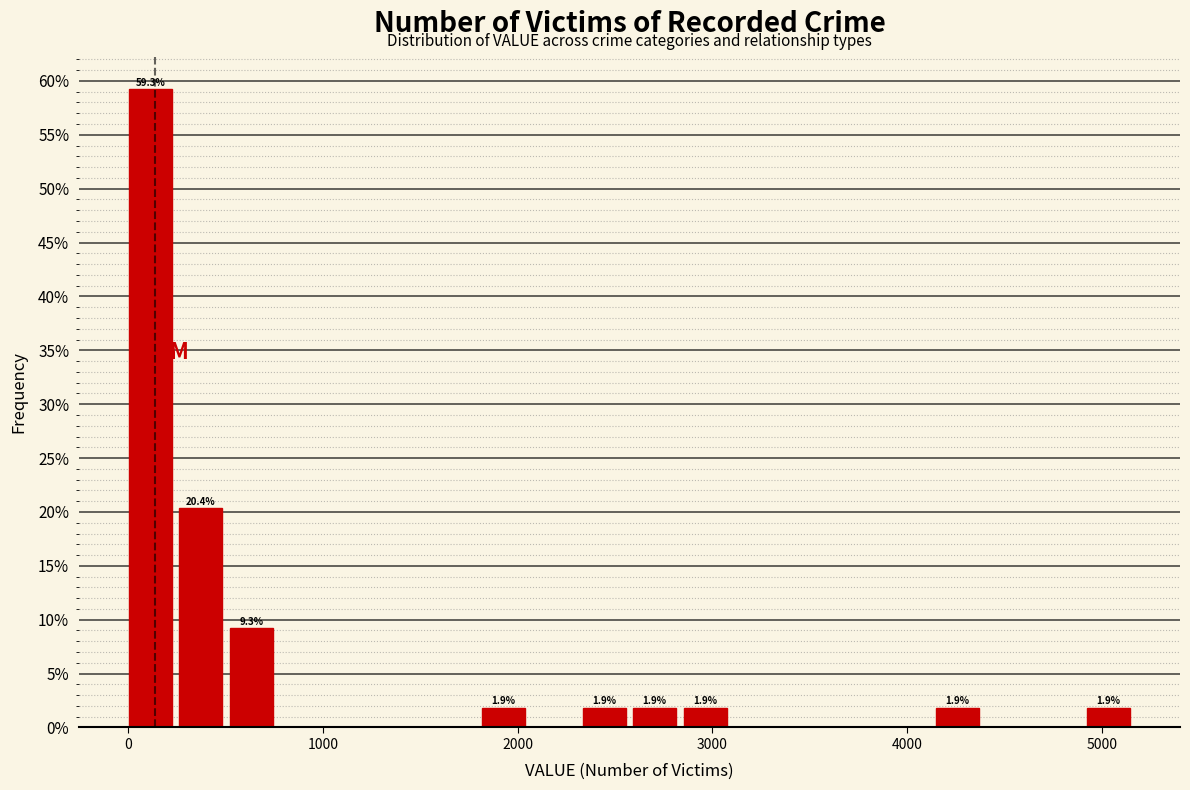

Around what value on the x-axis is the tallest bar? Give the approximate position of its centre, as read against the axis.

100